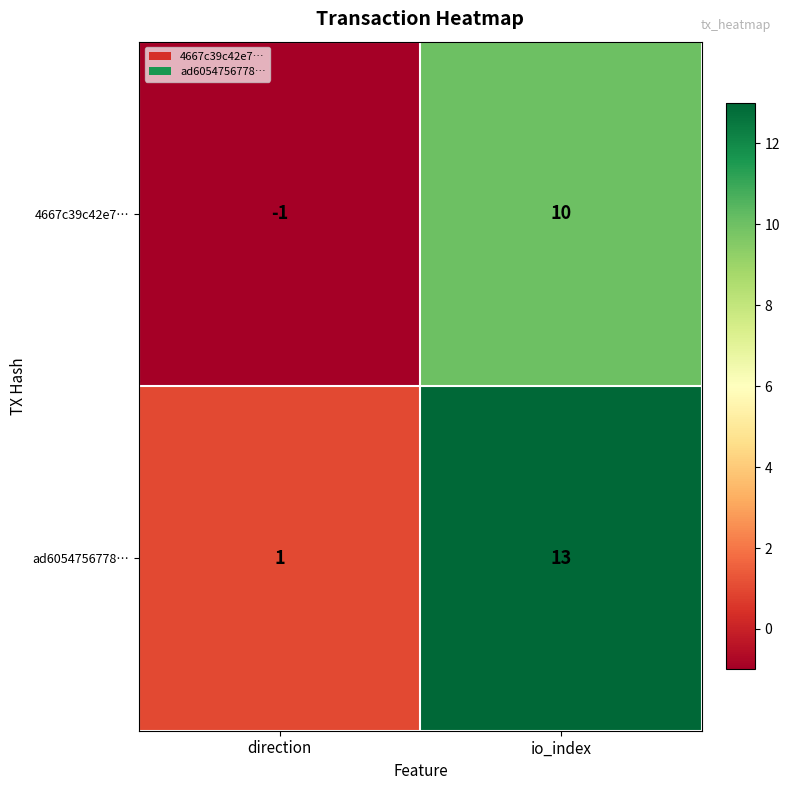

Reading right to left, what are all the values shown in this chart?

4667c39c42e7…: io_index=10	direction=-1
ad6054756778…: io_index=13	direction=1